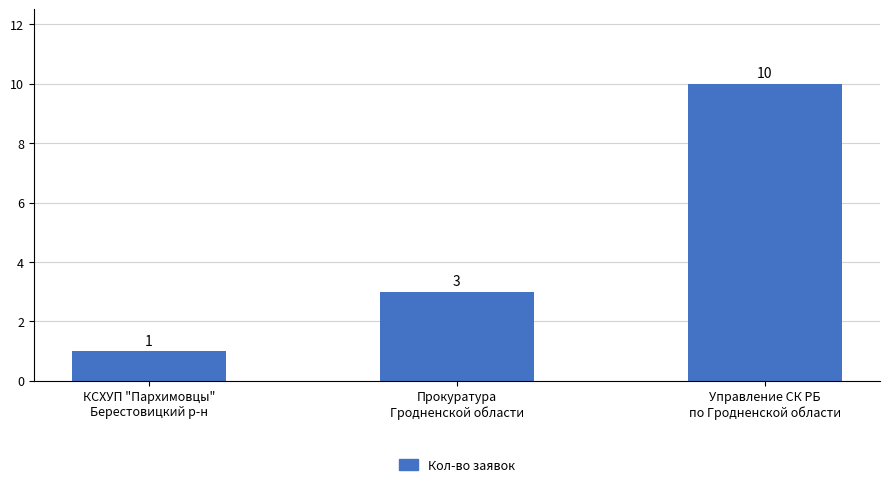

The chart shows a value of 3 at Прокуратура
Гродненской области. True or false?

True